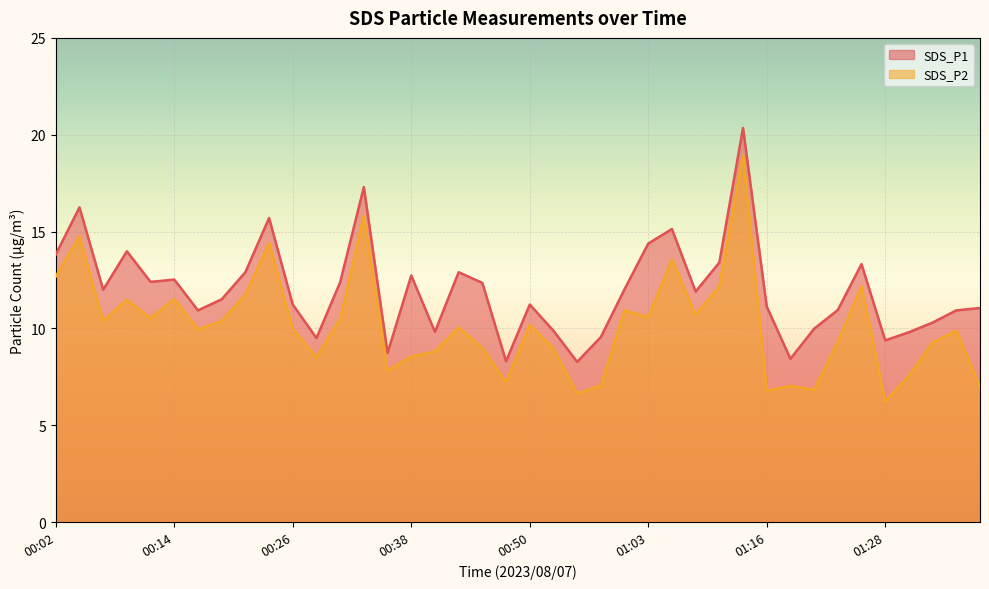

What is the value of the SDS_P1 point at the 28th from the left?

11.9